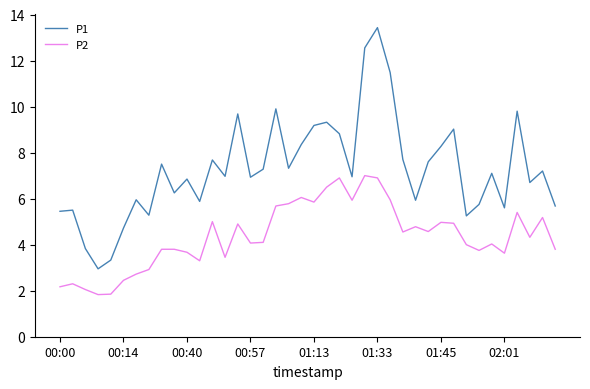

Which series has the largest total across all categories?

P1